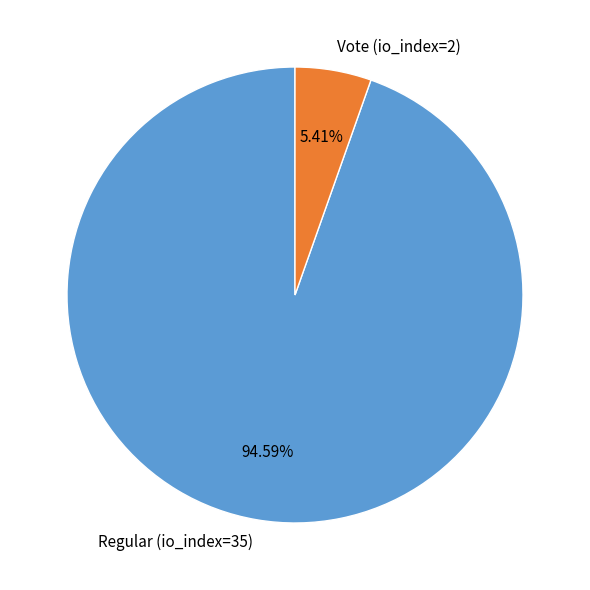

Combined, do Regular (io_index=35) and Vote (io_index=2) account for over 50%?

Yes